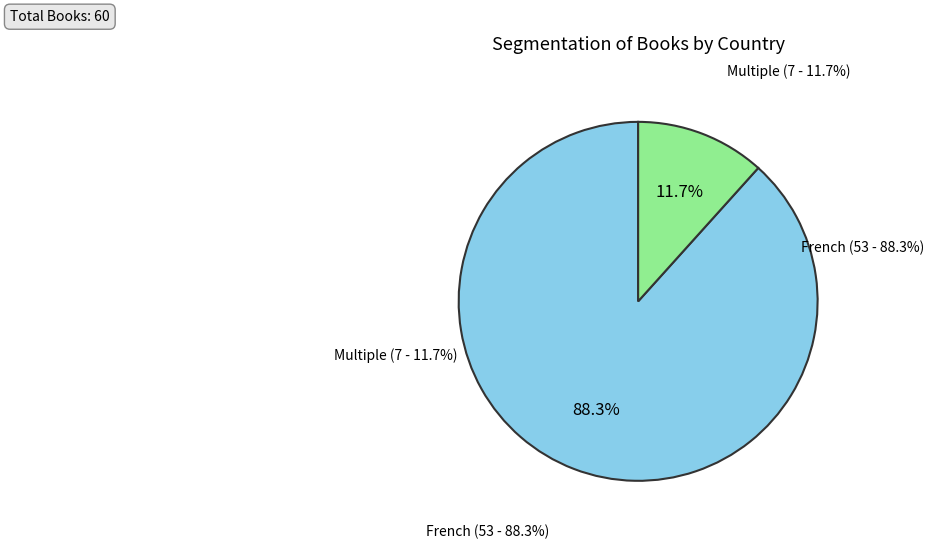

What is the ratio of the value at French to the value at Multiple?

7.6